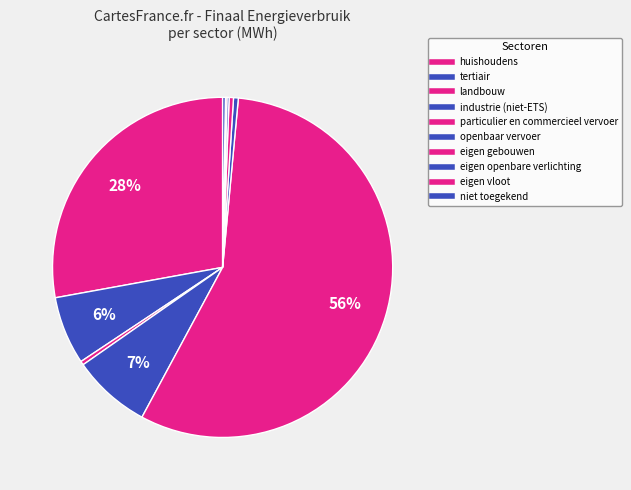

What portion of the pie excludes eigen gebouwen?

99.6%